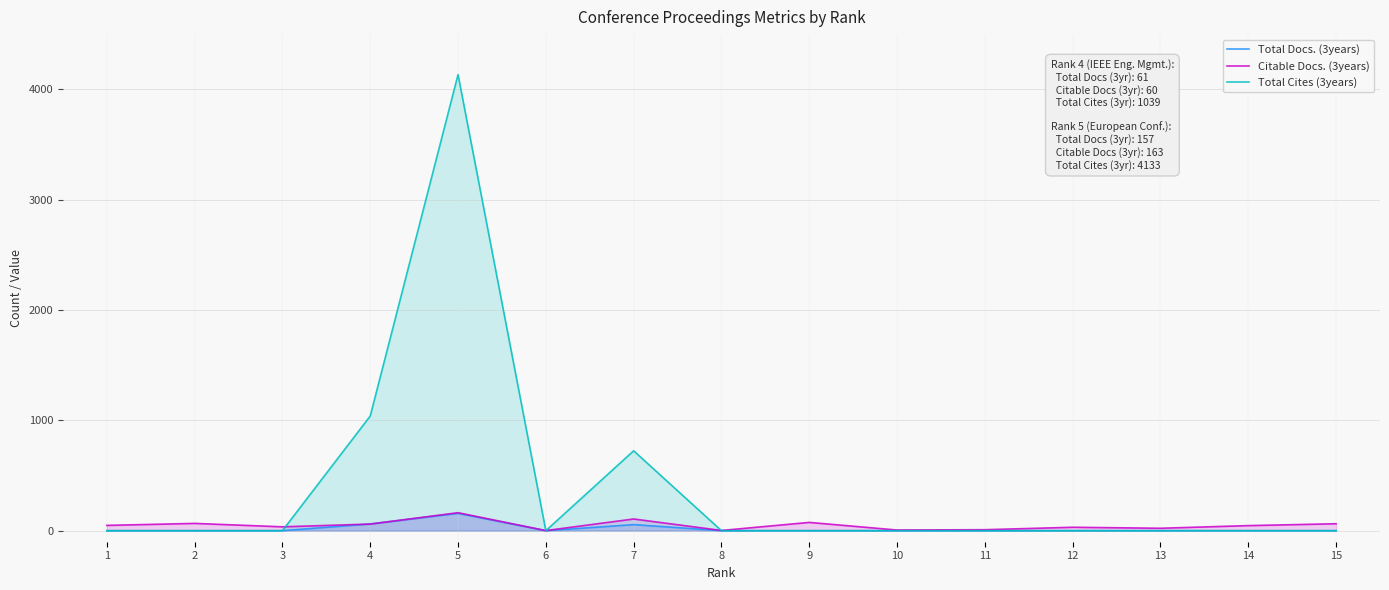

How many times do Total Cites (3years) and Citable Docs. (3years) cross each other?

4